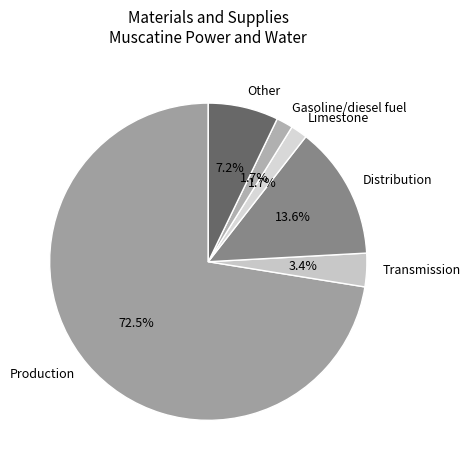

Is there a majority slice in this chart?

Yes